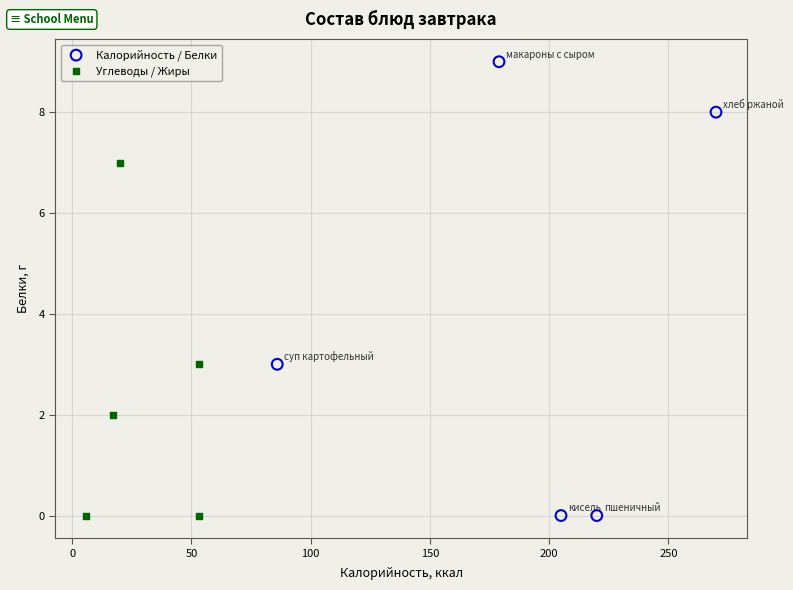

Which series has the largest Y range (max minus min)?

Калорийность / Белки